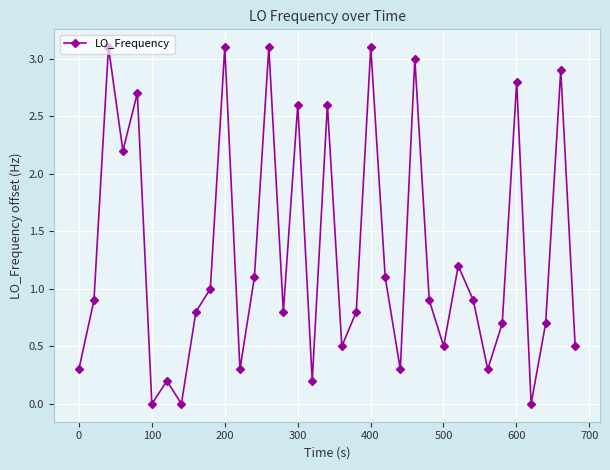

Reading right to left, list all the values displayed in this chart.

0.5	2.9	0.7	0.0	2.8	0.7	0.3	0.9	1.2	0.5	0.9	3.0	0.3	1.1	3.1	0.8	0.5	2.6	0.2	2.6	0.8	3.1	1.1	0.3	3.1	1.0	0.8	0.0	0.2	0.0	2.7	2.2	3.1	0.9	0.3